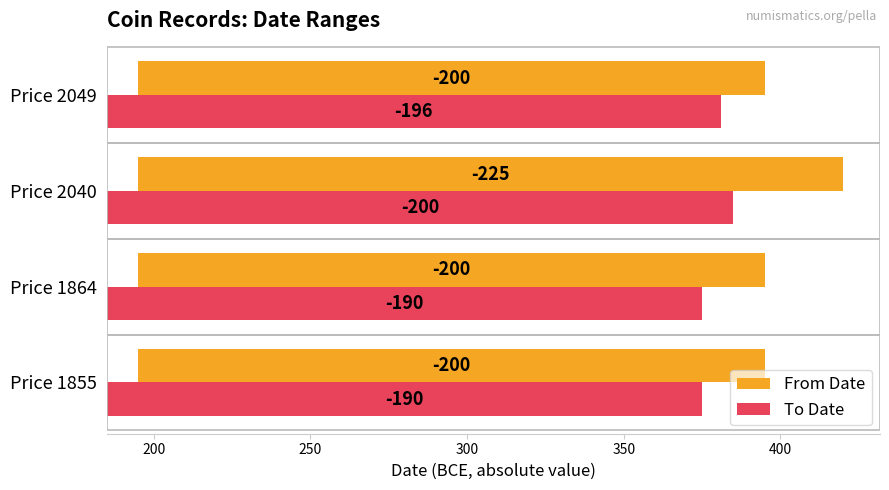

How many distinct data groups are displayed?

2